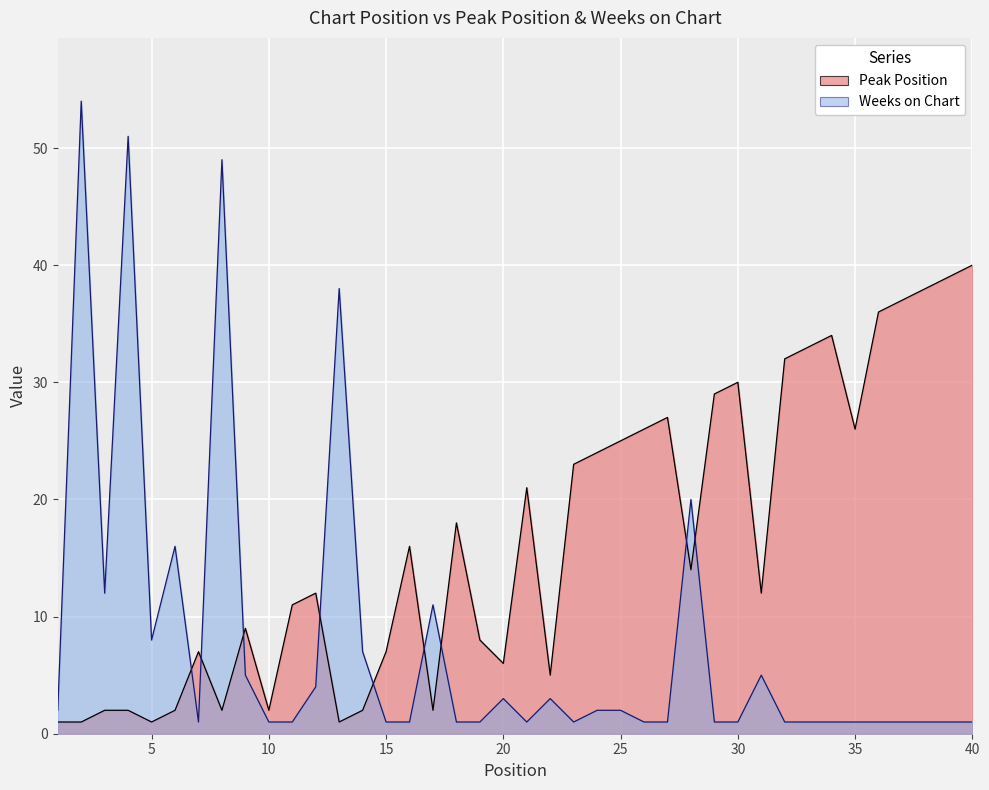

Where do Peak Position and Weeks on Chart first cross each other?

6 and 7